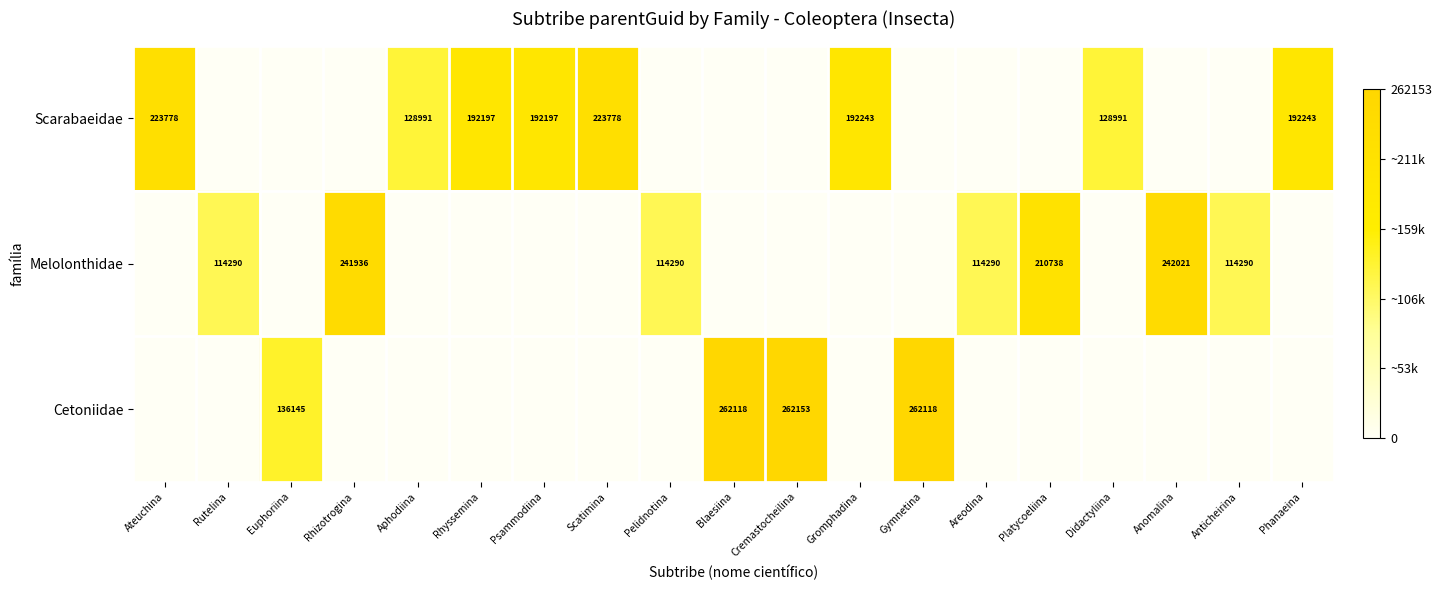

Is it true that Melolonthidae equals 114290 at Rutelina?

True